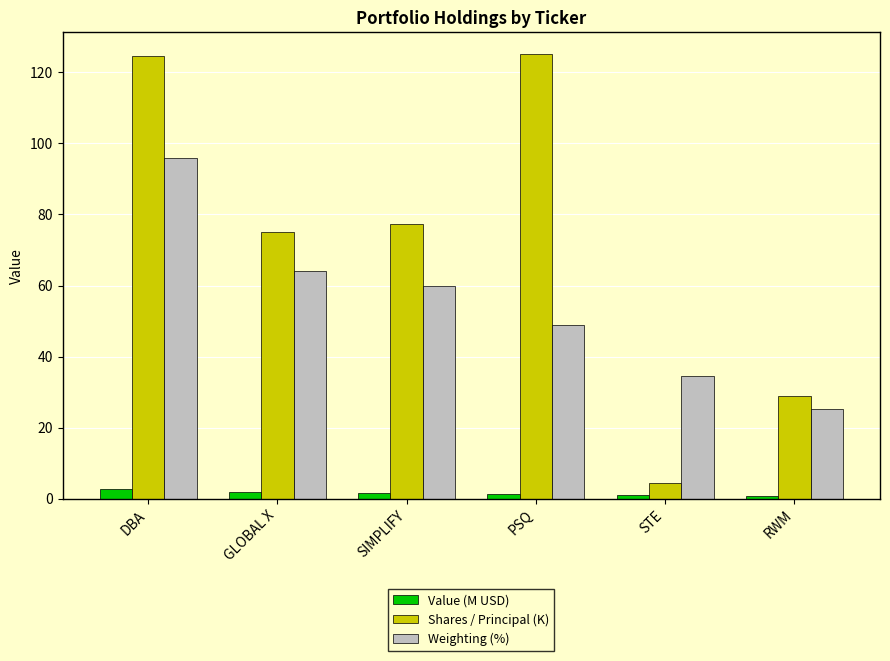

List the series in order of their overall mean, highest first.

Shares / Principal (K), Weighting (%), Value (M USD)